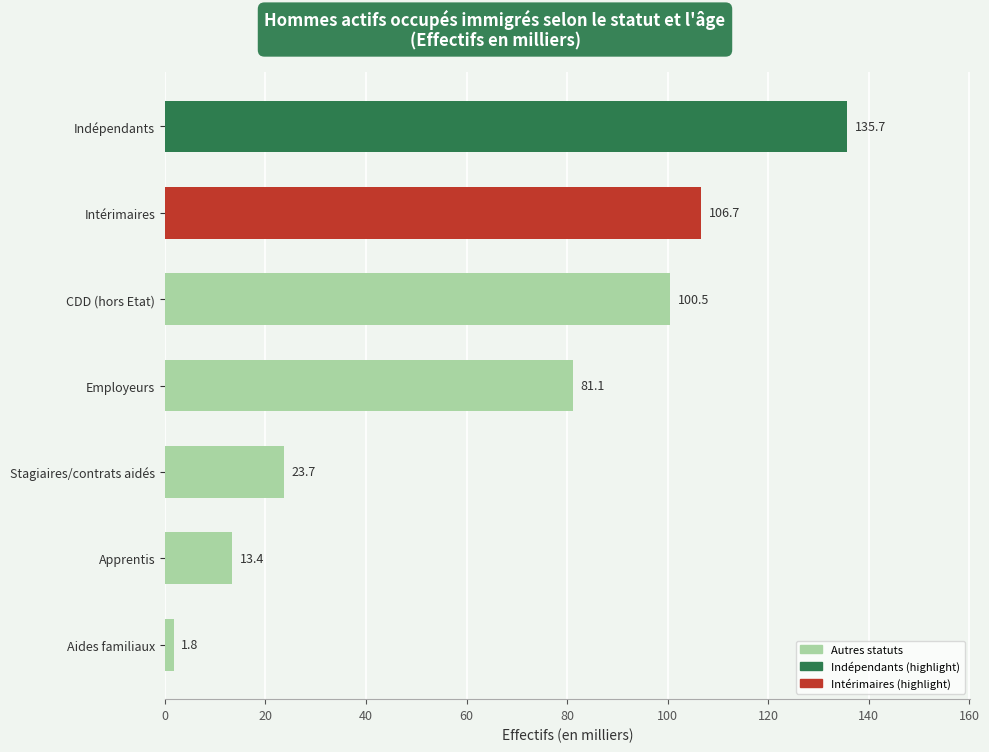

Count the number of values greater than 81.

4